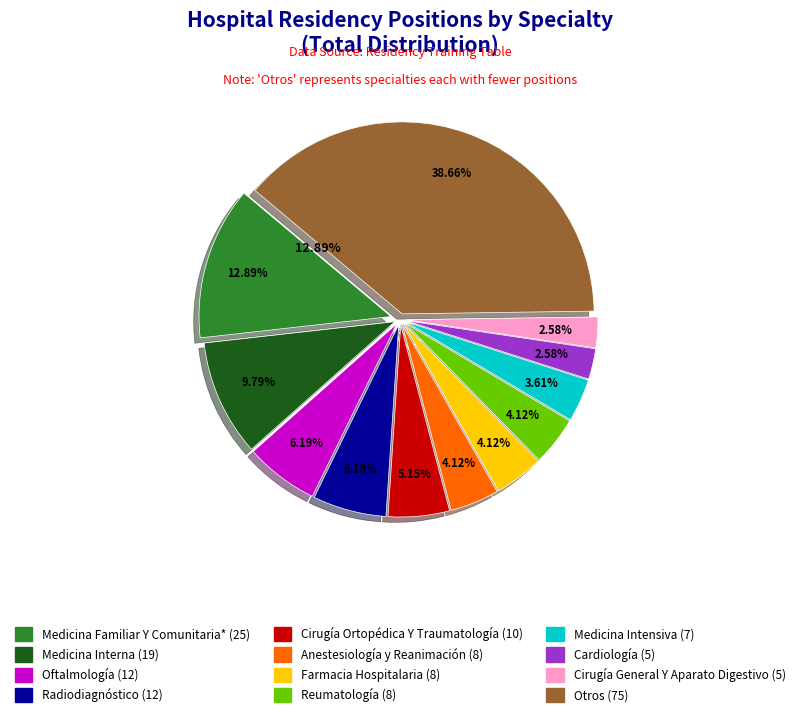

What percentage is the Otros slice, to the nearest percent?

39%